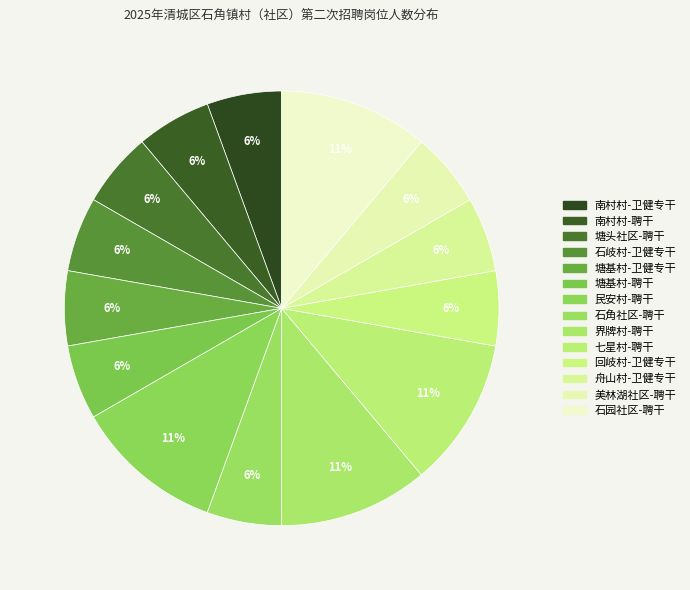

How many slices are in this pie chart?

14